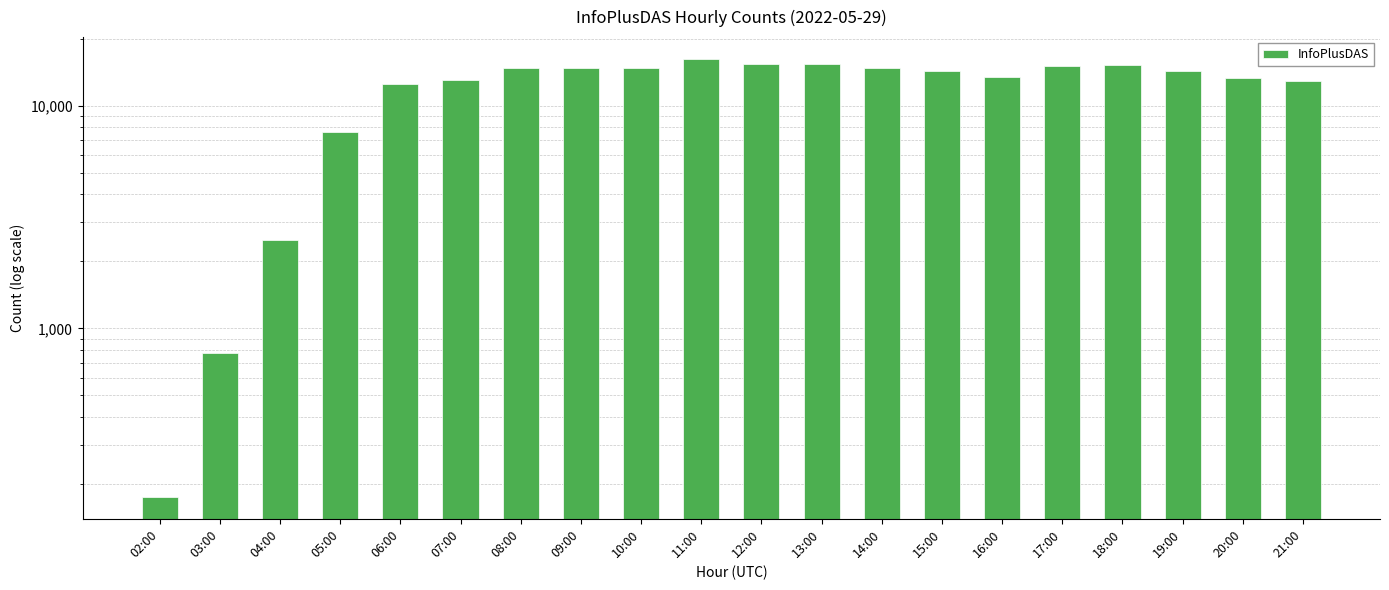

Rank the categories by value from lowest to highest.

02:00, 03:00, 04:00, 05:00, 06:00, 21:00, 07:00, 20:00, 16:00, 19:00, 15:00, 14:00, 08:00, 10:00, 09:00, 17:00, 18:00, 13:00, 12:00, 11:00